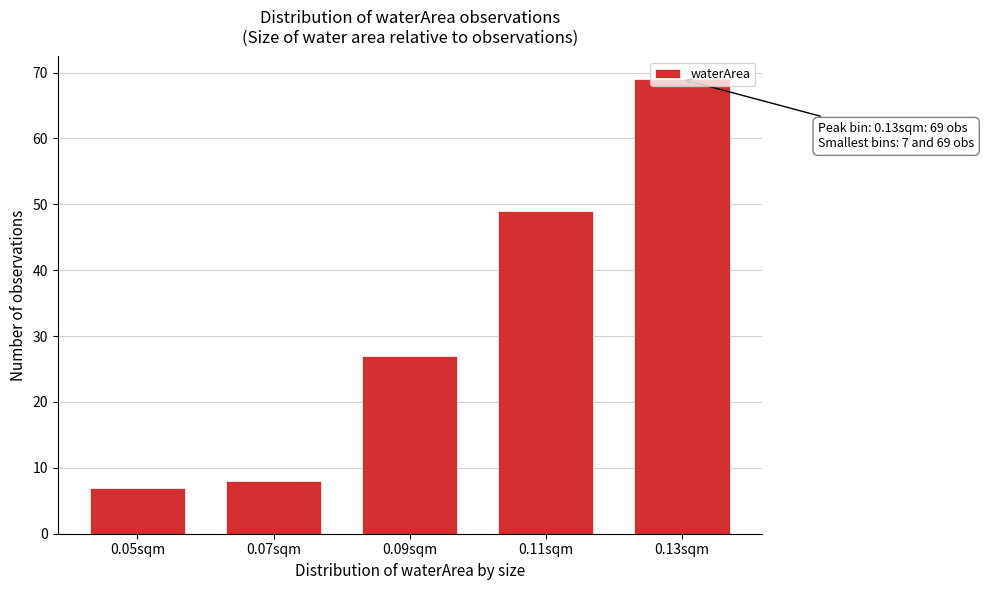

Is it true that the value at 0.09sqm is 27?

True